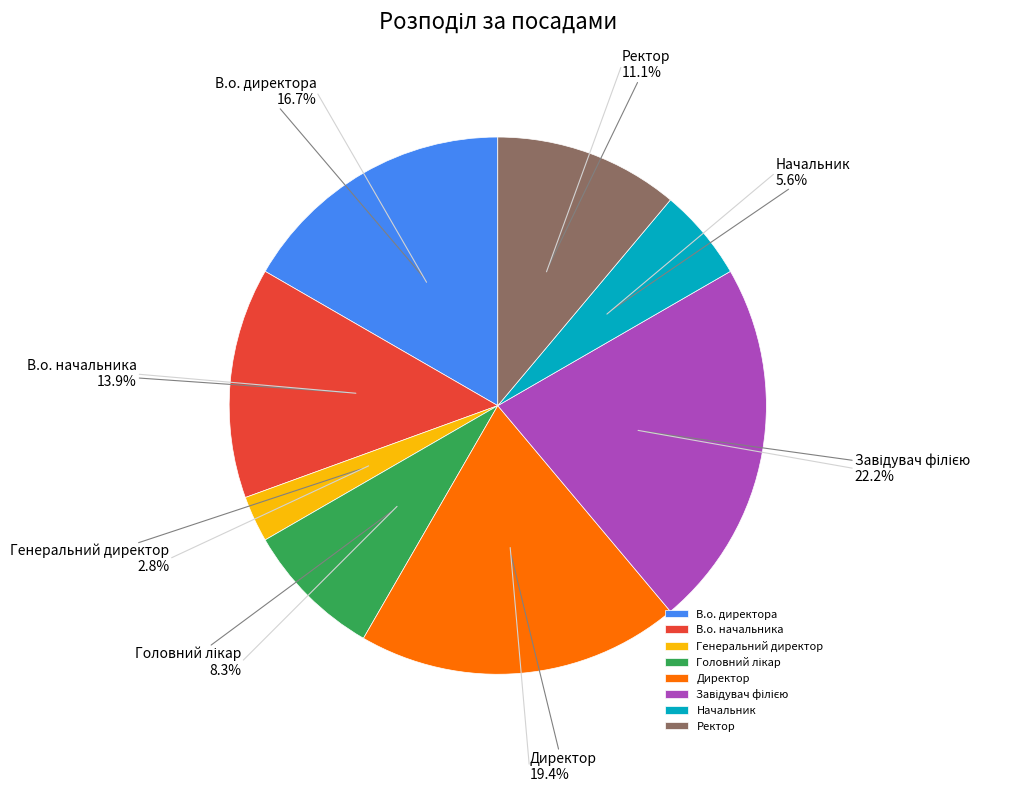

To the nearest percent, what is the difference between the largest and smallest slice percentages?

19%